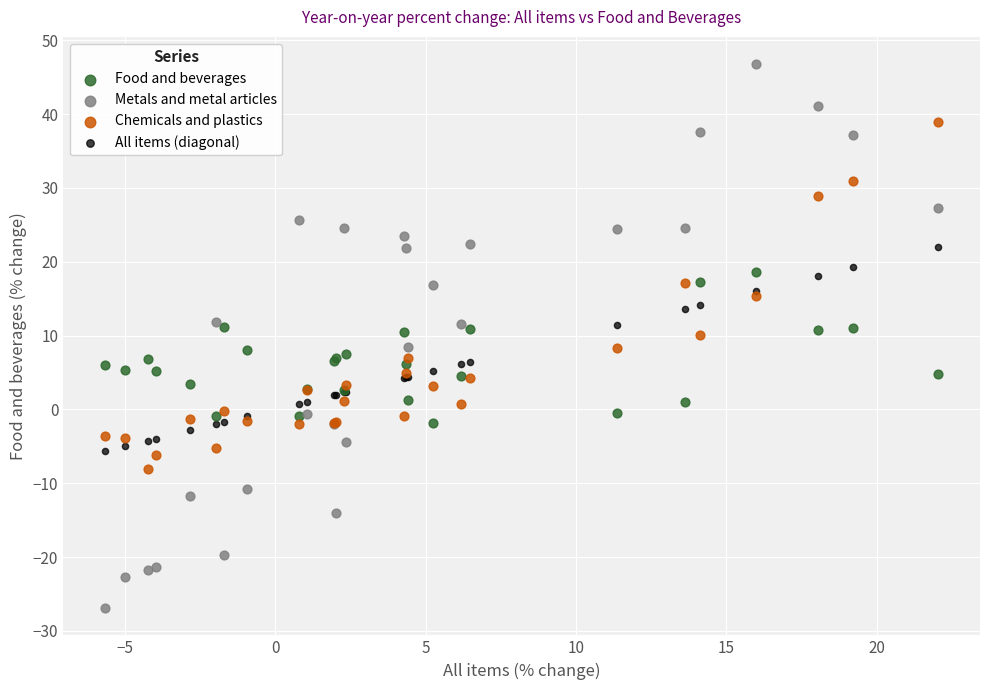

Which series contains the highest Y value?

Metals and metal articles